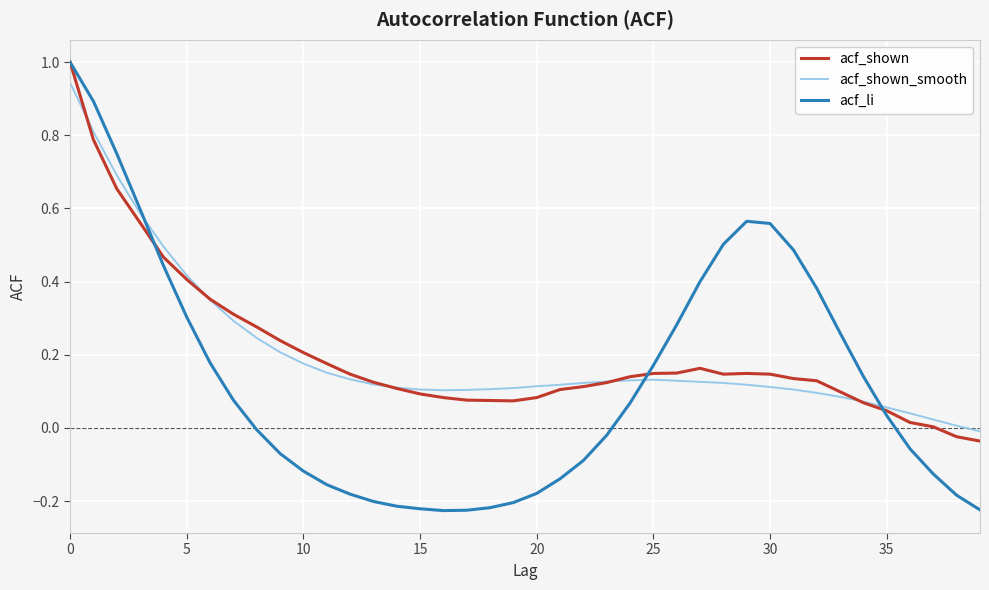

Which series has the largest range (max minus min)?

acf_li